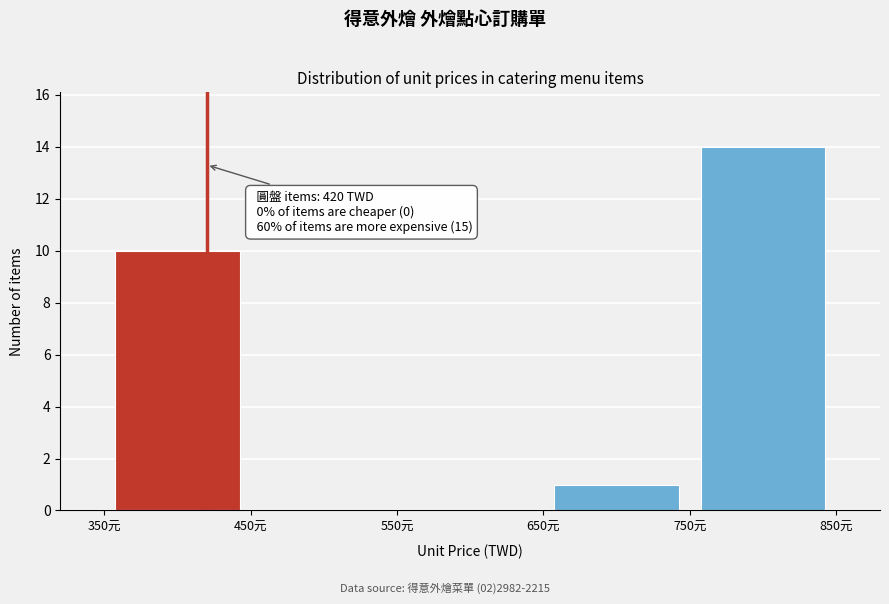

Over which range of the x-axis is the bar tallest?

750 to 850